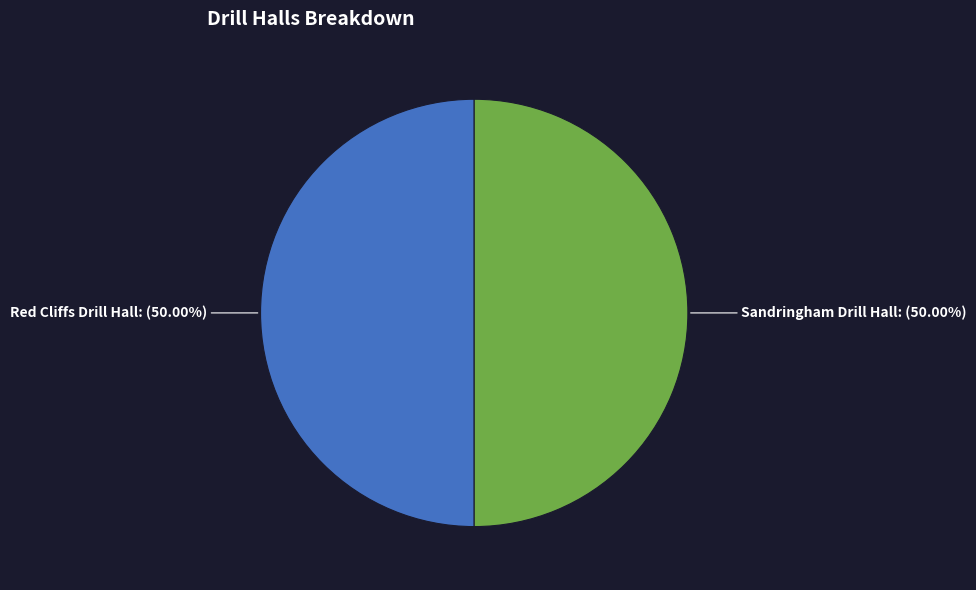

To the nearest percent, what is the combined percentage of Red Cliffs Drill Hall and Sandringham Drill Hall?

100%